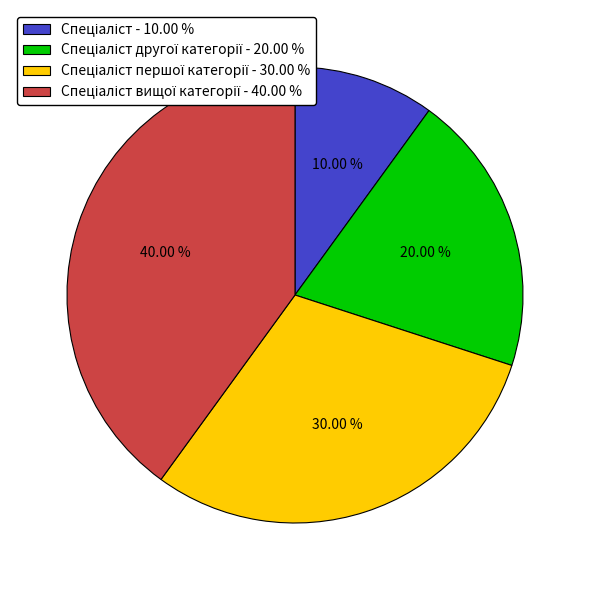

To the nearest percent, what is the difference between the largest and smallest slice percentages?

30%